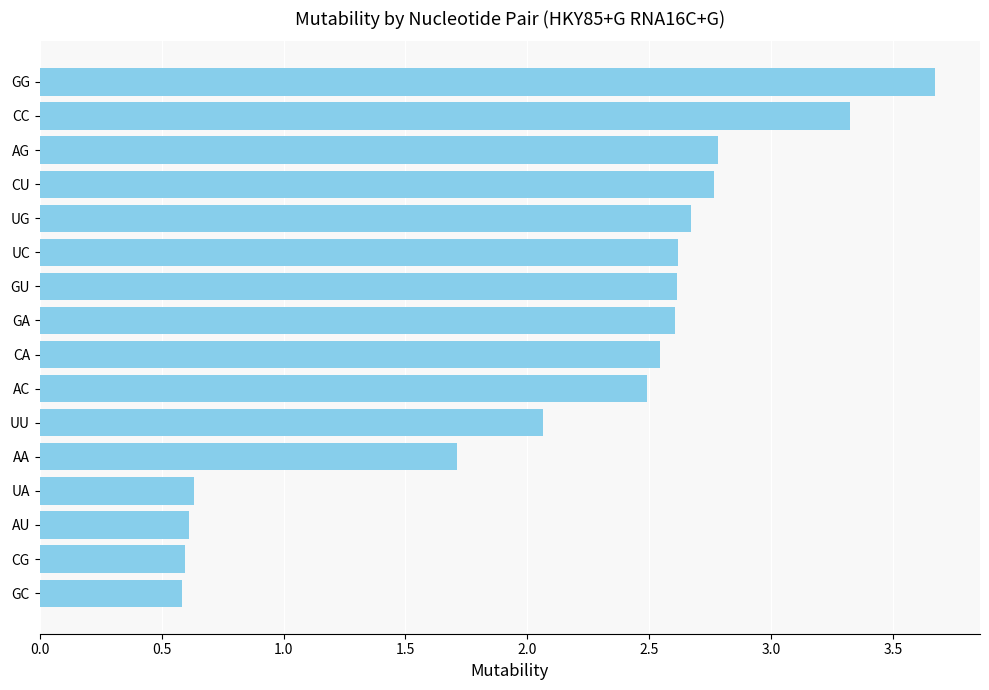

True or false: the data shows 3.7 at GG.

True